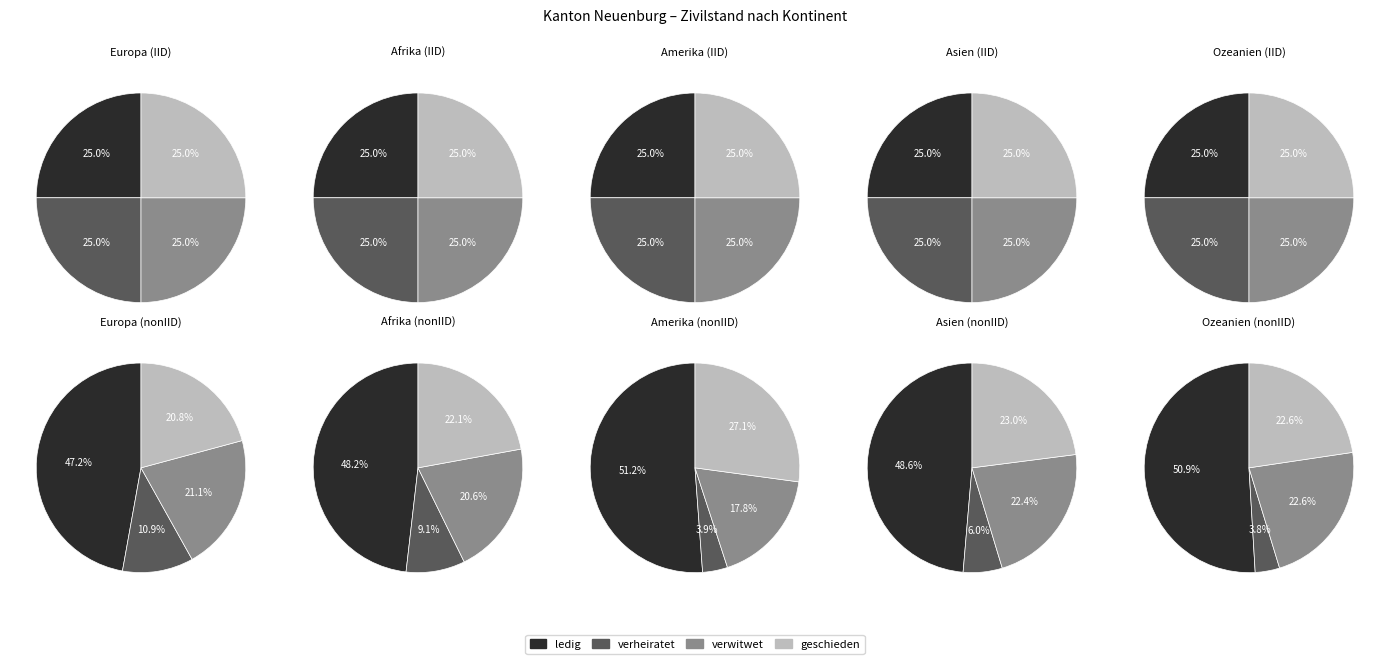

To the nearest percent, what is the combined percentage of 3 and 2?

45%